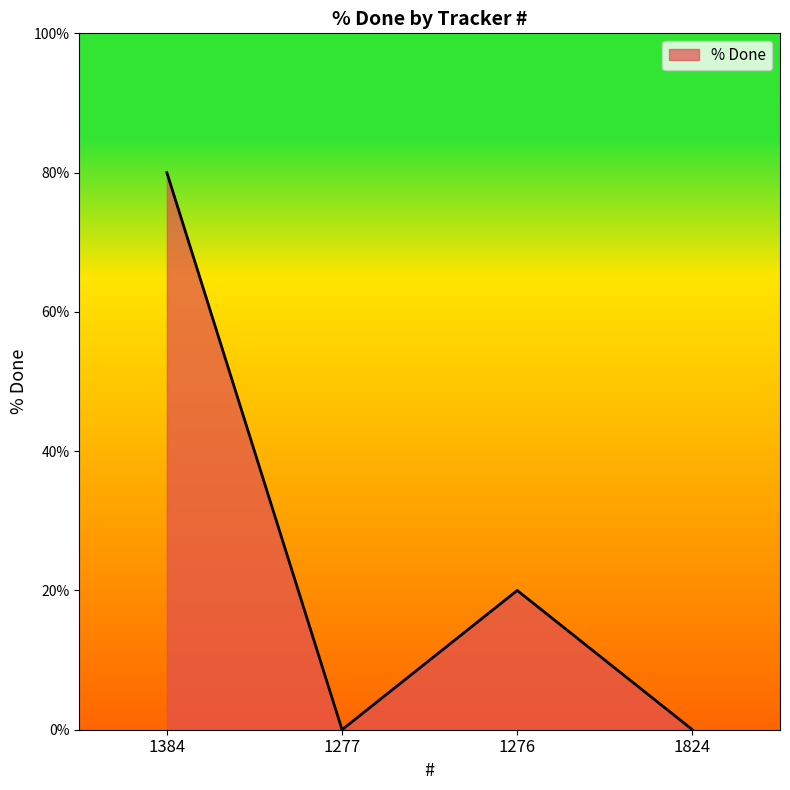

How many series are shown in this chart?

1